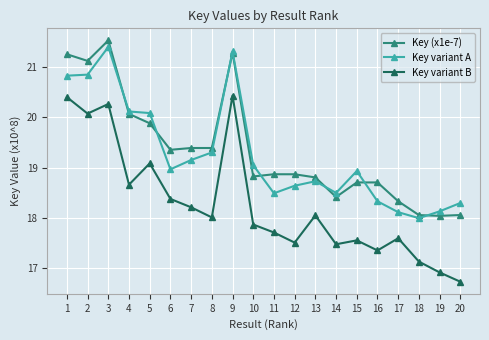

What is the value of the Key variant B point at the 3rd from the left?

20.3